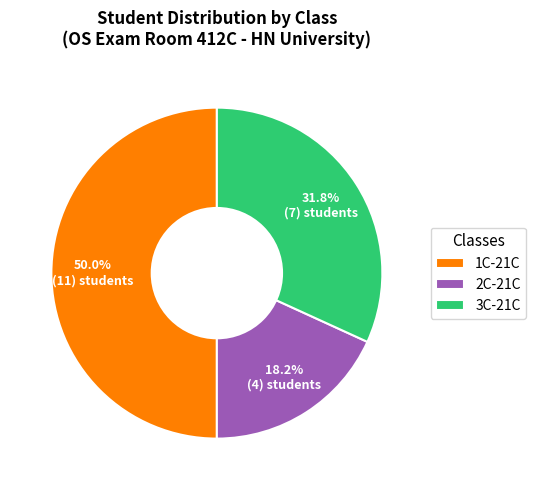

Does 2C-21C account for over 50% of the chart?

No